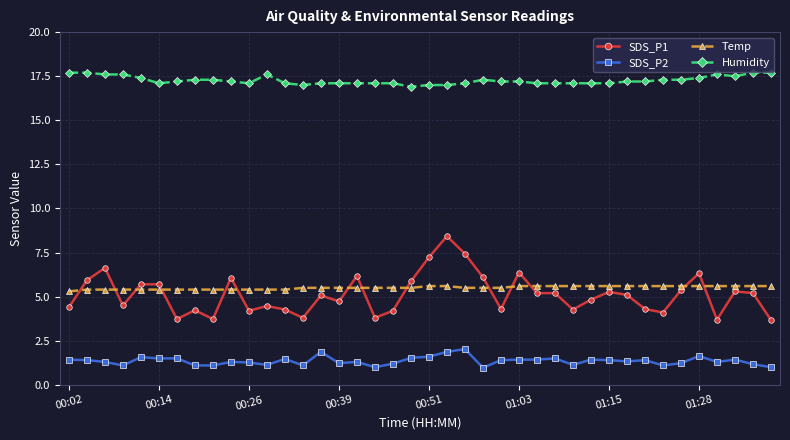

True or false: SDS_P1 has more than 1 points higher than both neighbors.

True